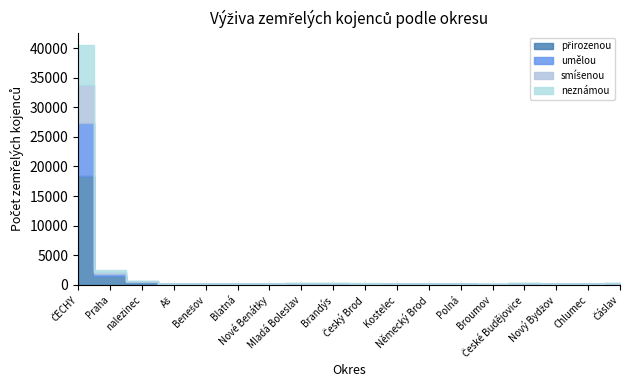

True or false: přirozenou has more than 2 interior local peaks.

True